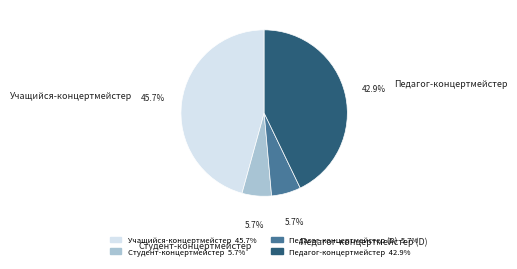

Approximately how many times larger is the value at Студент-концертмейстер compared to Учащийся-концертмейстер?

0.1